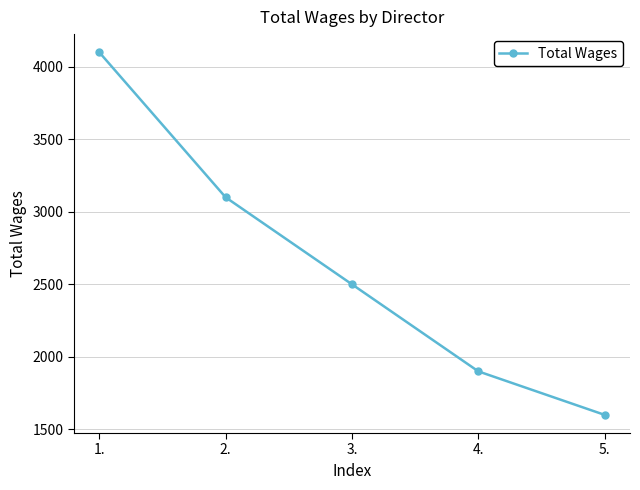

What is the greatest value displayed?

4100